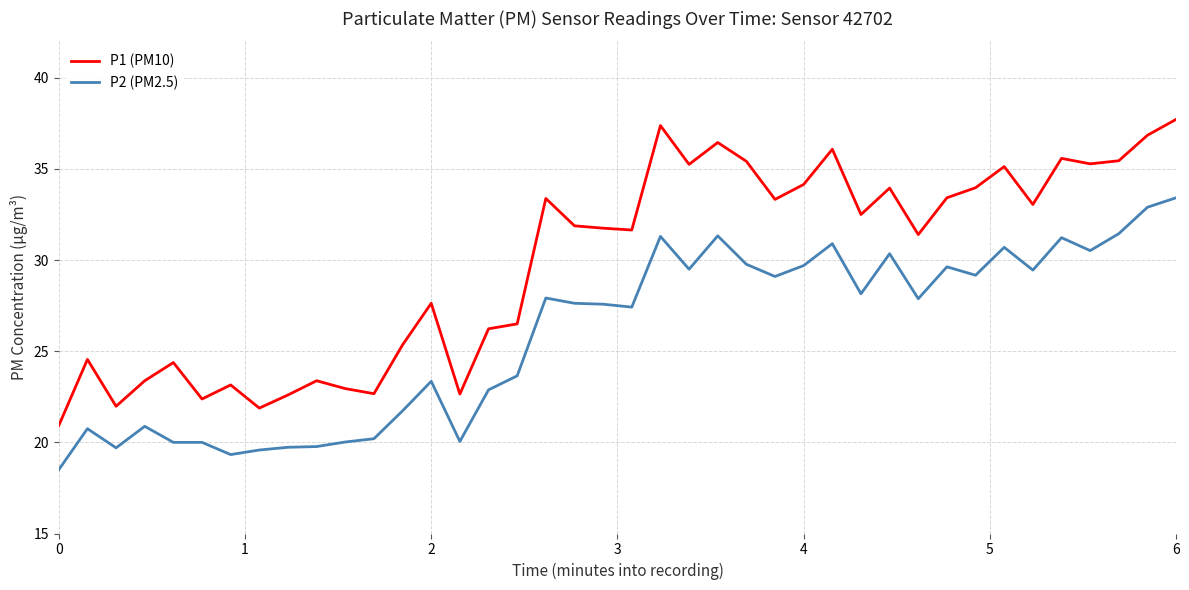

What is the difference between the maximum and minimum values in the P2 (PM2.5) series?

14.9